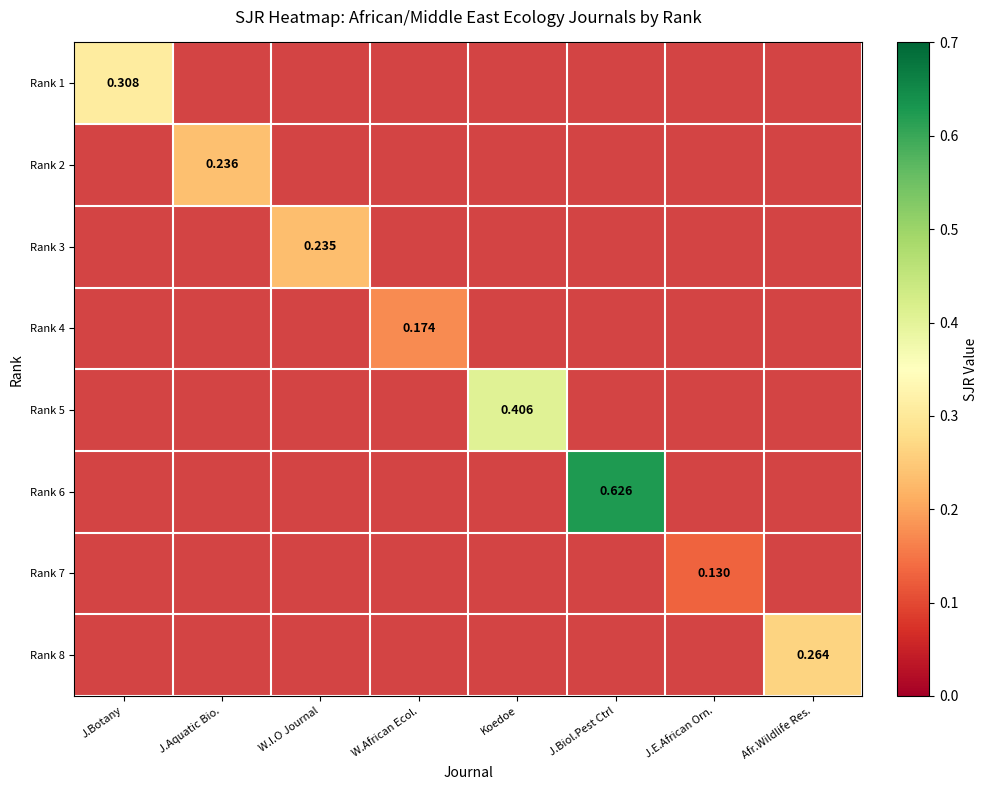

How many Rank 5 values are between 0 and 1?

8